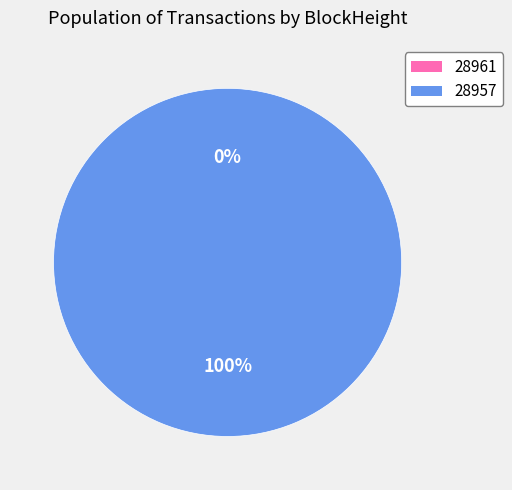

Is there any slice that represents more than half of the pie?

Yes